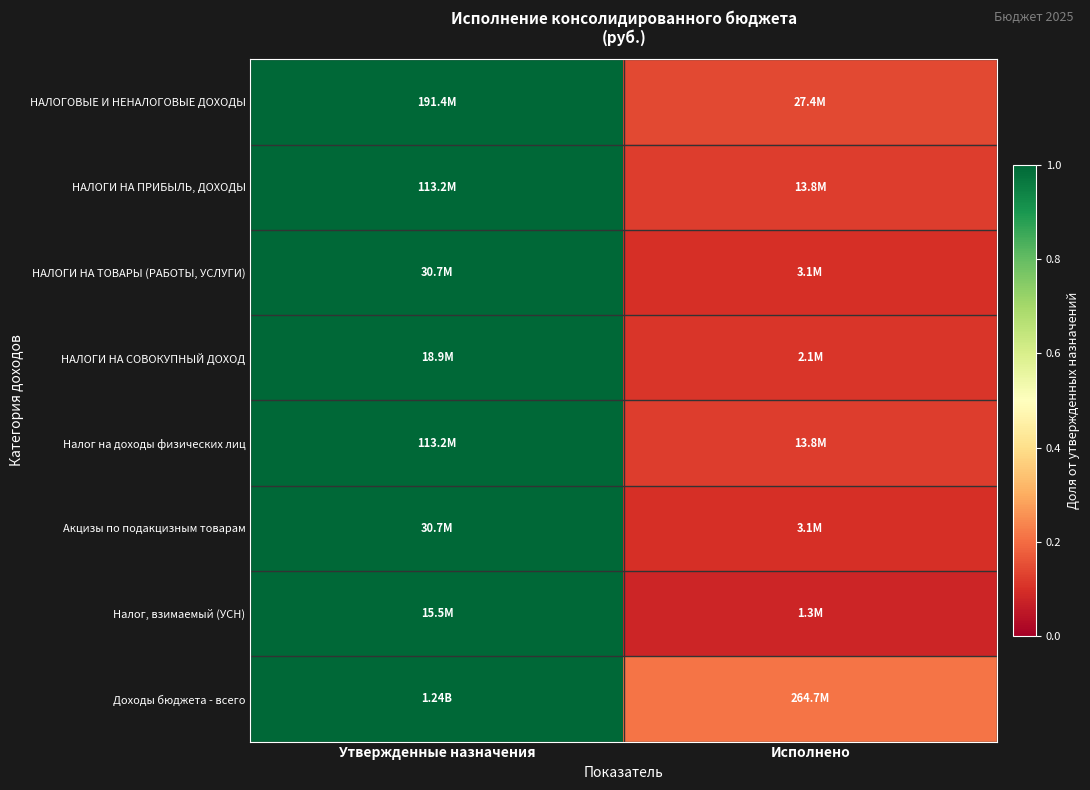

Which series has the largest total across all categories?

Доходы бюджета - всего